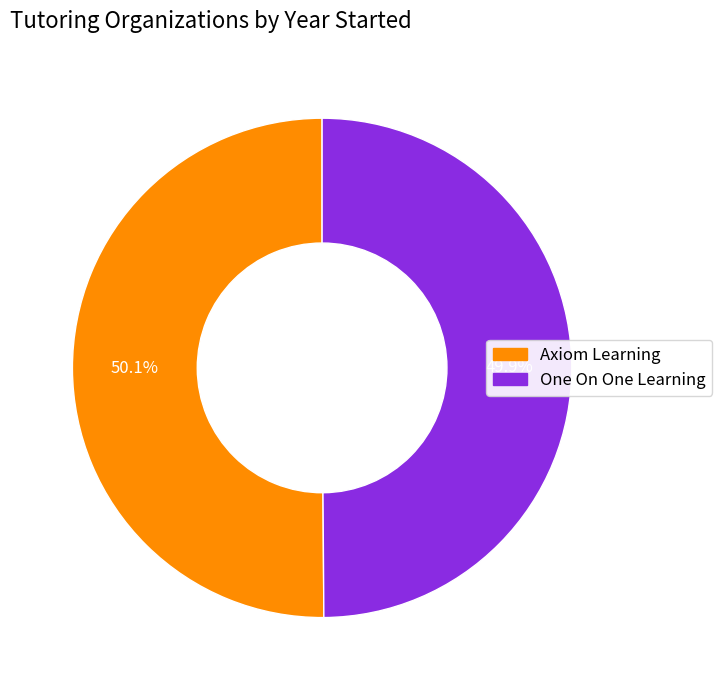

Does any single category account for the majority?

Yes